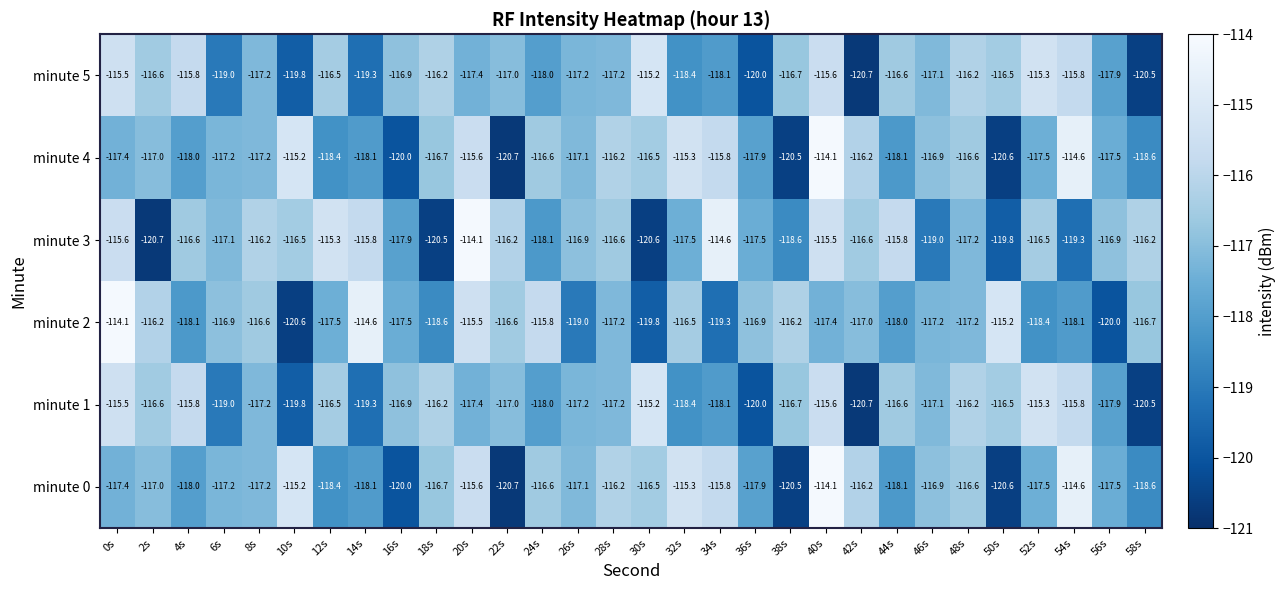

Read the minute 0 value at 34s.

-115.8